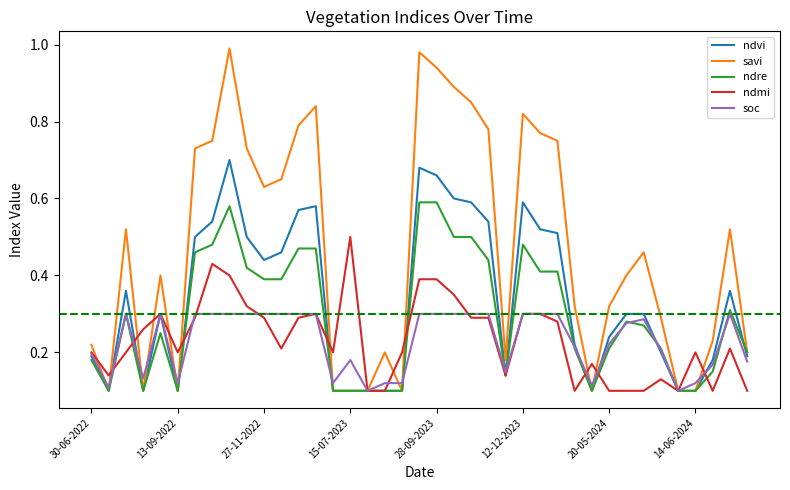

Which series has the largest range (max minus min)?

savi